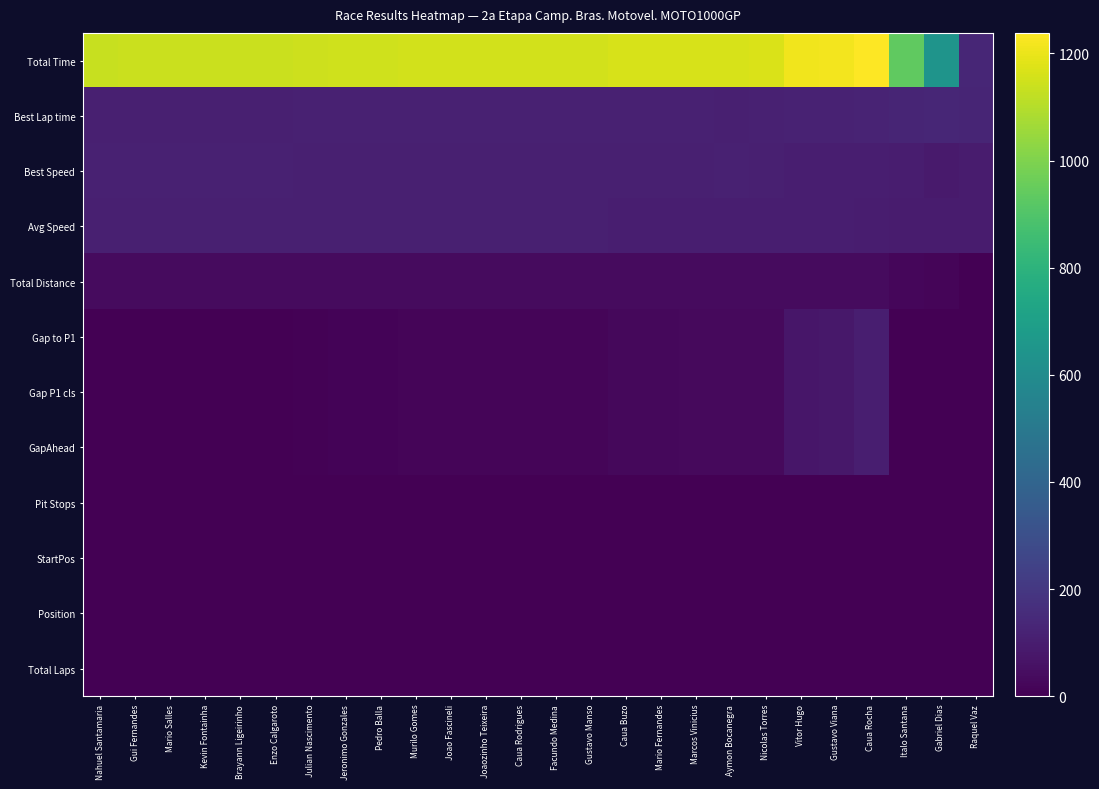

Reading left to right, list all the values displayed in this chart.

Total Time: Nahuel Santamaria=1136.7	Gui Fernandes=1137.0	Mario Salles=1137.3	Kevin Fontainha=1140.9	Brayann Ligeirinho=1141.2	Enzo Calgaroto=1141.5	Julian Nascimento=1144.6	Jeronimo Gonzales=1151.0	Pedro Balla=1151.1	Murilo Gomes=1151.7	Joao Fascineli=1152.9	Joaozinho Teixeira=1153.4	Caua Rodrigues=1153.9	Facundo Medina=1154.2	Gustavo Manso=1155.2	Caua Buzo=1164.6	Mario Fernandes=1165.3	Marcos Vinicius=1165.7	Aymon Bocanegra=1165.9	Nicolas Torres=1166.4	Vitor Hugo=1210.8	Gustavo Viana=1217.4	Caua Rocha=1238.5	Italo Santana=934.4	Gabriel Dias=642.5	Raquel Vaz=133.2
Best Lap time: Nahuel Santamaria=110.0	Gui Fernandes=109.2	Mario Salles=109.9	Kevin Fontainha=111.0	Brayann Ligeirinho=111.1	Enzo Calgaroto=111.0	Julian Nascimento=111.7	Jeronimo Gonzales=112.4	Pedro Balla=112.3	Murilo Gomes=111.6	Joao Fascineli=112.1	Joaozinho Teixeira=112.0	Caua Rodrigues=111.9	Facundo Medina=111.6	Gustavo Manso=112.8	Caua Buzo=112.8	Mario Fernandes=112.5	Marcos Vinicius=112.8	Aymon Bocanegra=110.4	Nicolas Torres=112.8	Vitor Hugo=117.6	Gustavo Viana=117.9	Caua Rocha=121.7	Italo Santana=126.5	Gabriel Dias=135.1	Raquel Vaz=130.1
Best Speed: Nahuel Santamaria=112.7	Gui Fernandes=113.5	Mario Salles=112.8	Kevin Fontainha=111.6	Brayann Ligeirinho=111.6	Enzo Calgaroto=111.7	Julian Nascimento=110.9	Jeronimo Gonzales=110.3	Pedro Balla=110.4	Murilo Gomes=111.1	Joao Fascineli=110.6	Joaozinho Teixeira=110.7	Caua Rodrigues=110.8	Facundo Medina=111.1	Gustavo Manso=109.8	Caua Buzo=109.9	Mario Fernandes=110.2	Marcos Vinicius=109.9	Aymon Bocanegra=112.3	Nicolas Torres=109.9	Vitor Hugo=105.4	Gustavo Viana=105.1	Caua Rocha=101.9	Italo Santana=98.0	Gabriel Dias=91.7	Raquel Vaz=95.3
Avg Speed: Nahuel Santamaria=109.0	Gui Fernandes=109.0	Mario Salles=109.0	Kevin Fontainha=108.6	Brayann Ligeirinho=108.6	Enzo Calgaroto=108.6	Julian Nascimento=108.3	Jeronimo Gonzales=107.7	Pedro Balla=107.7	Murilo Gomes=107.6	Joao Fascineli=107.5	Joaozinho Teixeira=107.5	Caua Rodrigues=107.4	Facundo Medina=107.4	Gustavo Manso=107.3	Caua Buzo=106.4	Mario Fernandes=106.4	Marcos Vinicius=106.3	Aymon Bocanegra=106.3	Nicolas Torres=106.3	Vitor Hugo=102.4	Gustavo Viana=101.8	Caua Rocha=100.1	Italo Santana=92.9	Gabriel Dias=96.5	Raquel Vaz=93.1
Total Distance: Nahuel Santamaria=34.4	Gui Fernandes=34.4	Mario Salles=34.4	Kevin Fontainha=34.4	Brayann Ligeirinho=34.4	Enzo Calgaroto=34.4	Julian Nascimento=34.4	Jeronimo Gonzales=34.4	Pedro Balla=34.4	Murilo Gomes=34.4	Joao Fascineli=34.4	Joaozinho Teixeira=34.4	Caua Rodrigues=34.4	Facundo Medina=34.4	Gustavo Manso=34.4	Caua Buzo=34.4	Mario Fernandes=34.4	Marcos Vinicius=34.4	Aymon Bocanegra=34.4	Nicolas Torres=34.4	Vitor Hugo=34.4	Gustavo Viana=34.4	Caua Rocha=34.4	Italo Santana=24.1	Gabriel Dias=17.2	Raquel Vaz=3.4
Gap to P1: Nahuel Santamaria=0.0	Gui Fernandes=0.3	Mario Salles=0.6	Kevin Fontainha=4.3	Brayann Ligeirinho=4.5	Enzo Calgaroto=4.8	Julian Nascimento=7.9	Jeronimo Gonzales=14.4	Pedro Balla=14.5	Murilo Gomes=15.0	Joao Fascineli=16.3	Joaozinho Teixeira=16.7	Caua Rodrigues=17.2	Facundo Medina=17.5	Gustavo Manso=18.6	Caua Buzo=28.0	Mario Fernandes=28.7	Marcos Vinicius=29.1	Aymon Bocanegra=29.2	Nicolas Torres=29.8	Vitor Hugo=74.1	Gustavo Viana=80.7	Caua Rocha=101.8	Italo Santana=0.0	Gabriel Dias=0.0	Raquel Vaz=0.0
Gap P1 cls: Nahuel Santamaria=0.0	Gui Fernandes=0.3	Mario Salles=0.6	Kevin Fontainha=4.3	Brayann Ligeirinho=4.5	Enzo Calgaroto=4.8	Julian Nascimento=7.9	Jeronimo Gonzales=14.4	Pedro Balla=14.5	Murilo Gomes=15.0	Joao Fascineli=16.3	Joaozinho Teixeira=16.7	Caua Rodrigues=17.2	Facundo Medina=17.5	Gustavo Manso=18.6	Caua Buzo=28.0	Mario Fernandes=28.7	Marcos Vinicius=29.1	Aymon Bocanegra=29.2	Nicolas Torres=29.8	Vitor Hugo=74.1	Gustavo Viana=80.7	Caua Rocha=101.8	Italo Santana=0.0	Gabriel Dias=0.0	Raquel Vaz=0.0
GapAhead: Nahuel Santamaria=0.0	Gui Fernandes=0.3	Mario Salles=0.6	Kevin Fontainha=4.3	Brayann Ligeirinho=4.5	Enzo Calgaroto=4.8	Julian Nascimento=7.9	Jeronimo Gonzales=14.4	Pedro Balla=14.5	Murilo Gomes=15.0	Joao Fascineli=16.3	Joaozinho Teixeira=16.7	Caua Rodrigues=17.2	Facundo Medina=17.5	Gustavo Manso=18.6	Caua Buzo=28.0	Mario Fernandes=28.7	Marcos Vinicius=29.1	Aymon Bocanegra=29.2	Nicolas Torres=29.8	Vitor Hugo=74.1	Gustavo Viana=80.7	Caua Rocha=101.8	Italo Santana=0.0	Gabriel Dias=0.0	Raquel Vaz=0.0
Pit Stops: Nahuel Santamaria=0.0	Gui Fernandes=0.0	Mario Salles=0.0	Kevin Fontainha=0.0	Brayann Ligeirinho=0.0	Enzo Calgaroto=0.0	Julian Nascimento=0.0	Jeronimo Gonzales=0.0	Pedro Balla=0.0	Murilo Gomes=0.0	Joao Fascineli=0.0	Joaozinho Teixeira=0.0	Caua Rodrigues=0.0	Facundo Medina=0.0	Gustavo Manso=0.0	Caua Buzo=0.0	Mario Fernandes=0.0	Marcos Vinicius=0.0	Aymon Bocanegra=0.0	Nicolas Torres=0.0	Vitor Hugo=0.0	Gustavo Viana=0.0	Caua Rocha=0.0	Italo Santana=0.0	Gabriel Dias=0.0	Raquel Vaz=0.0
StartPos: Nahuel Santamaria=0.0	Gui Fernandes=0.0	Mario Salles=0.0	Kevin Fontainha=0.0	Brayann Ligeirinho=0.0	Enzo Calgaroto=0.0	Julian Nascimento=0.0	Jeronimo Gonzales=0.0	Pedro Balla=0.0	Murilo Gomes=0.0	Joao Fascineli=0.0	Joaozinho Teixeira=0.0	Caua Rodrigues=0.0	Facundo Medina=0.0	Gustavo Manso=0.0	Caua Buzo=0.0	Mario Fernandes=0.0	Marcos Vinicius=0.0	Aymon Bocanegra=0.0	Nicolas Torres=0.0	Vitor Hugo=0.0	Gustavo Viana=0.0	Caua Rocha=0.0	Italo Santana=0.0	Gabriel Dias=0.0	Raquel Vaz=0.0
Position: Nahuel Santamaria=0.0	Gui Fernandes=0.0	Mario Salles=0.0	Kevin Fontainha=0.0	Brayann Ligeirinho=0.0	Enzo Calgaroto=0.0	Julian Nascimento=0.0	Jeronimo Gonzales=0.0	Pedro Balla=0.0	Murilo Gomes=0.0	Joao Fascineli=0.0	Joaozinho Teixeira=0.0	Caua Rodrigues=0.0	Facundo Medina=0.0	Gustavo Manso=0.0	Caua Buzo=0.0	Mario Fernandes=0.0	Marcos Vinicius=0.0	Aymon Bocanegra=0.0	Nicolas Torres=0.0	Vitor Hugo=0.0	Gustavo Viana=0.0	Caua Rocha=0.0	Italo Santana=0.0	Gabriel Dias=0.0	Raquel Vaz=0.0
Total Laps: Nahuel Santamaria=0.0	Gui Fernandes=0.0	Mario Salles=0.0	Kevin Fontainha=0.0	Brayann Ligeirinho=0.0	Enzo Calgaroto=0.0	Julian Nascimento=0.0	Jeronimo Gonzales=0.0	Pedro Balla=0.0	Murilo Gomes=0.0	Joao Fascineli=0.0	Joaozinho Teixeira=0.0	Caua Rodrigues=0.0	Facundo Medina=0.0	Gustavo Manso=0.0	Caua Buzo=0.0	Mario Fernandes=0.0	Marcos Vinicius=0.0	Aymon Bocanegra=0.0	Nicolas Torres=0.0	Vitor Hugo=0.0	Gustavo Viana=0.0	Caua Rocha=0.0	Italo Santana=0.0	Gabriel Dias=0.0	Raquel Vaz=0.0